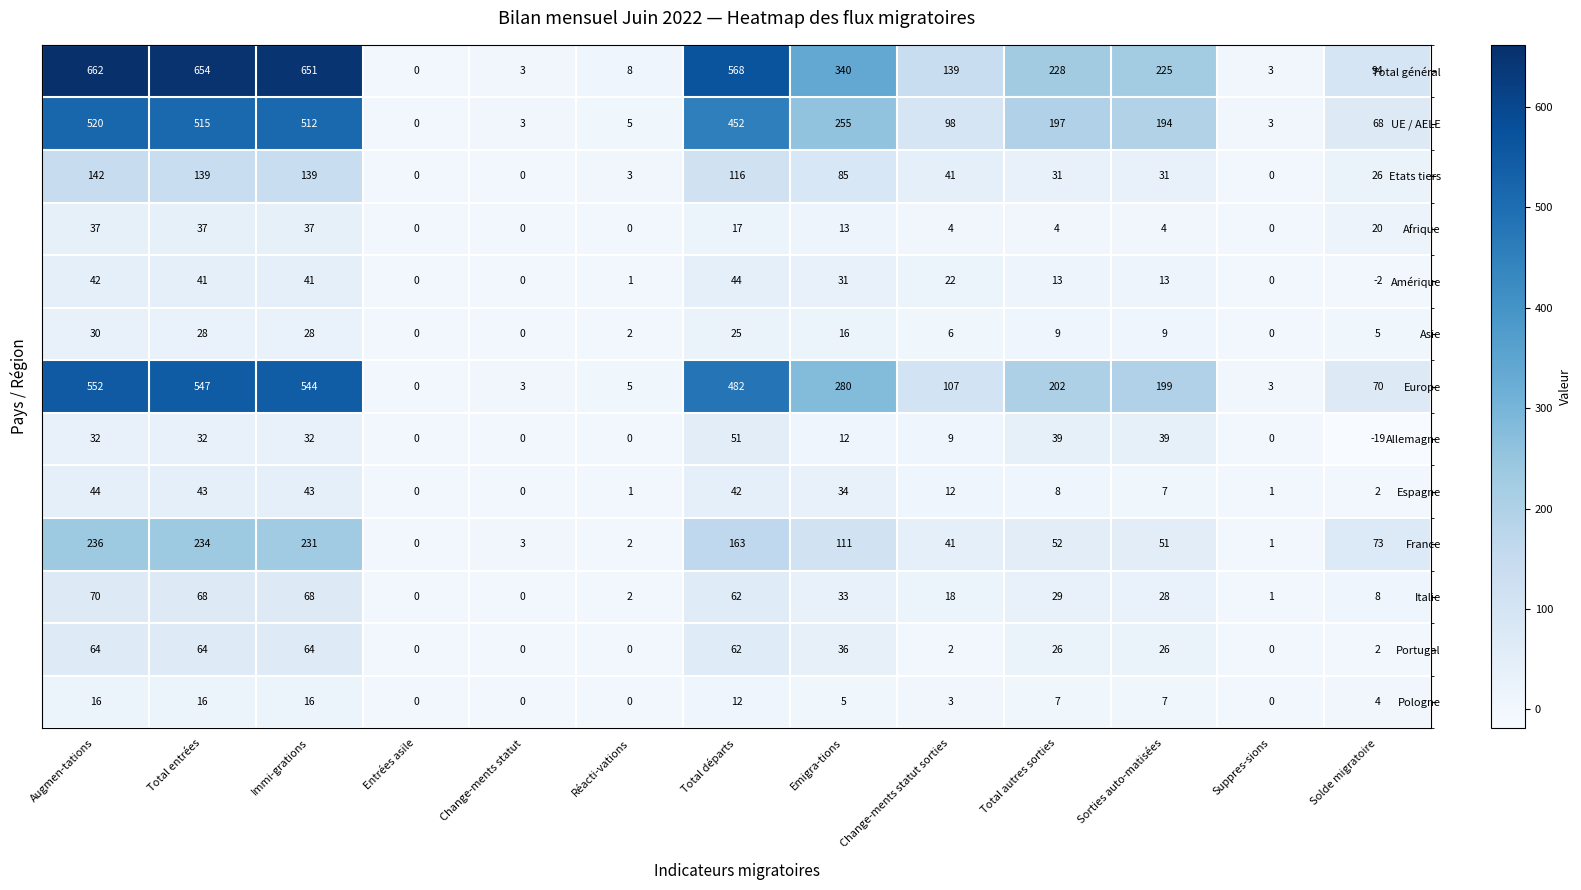

How many positive values does the Etats tiers series have?

10